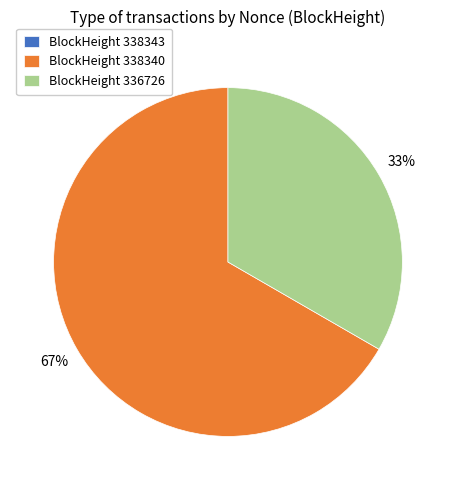

To the nearest percent, what is the combined percentage of BlockHeight 338340 and BlockHeight 336726?

100%